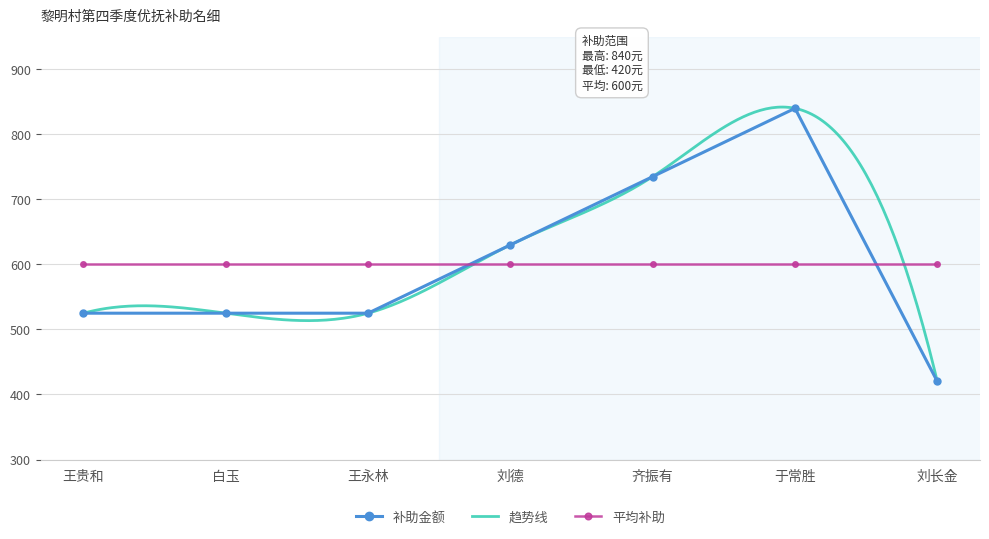

Reading left to right, transcribe all the data shown in this chart.

王贵和=525	白玉=525	王永林=525	刘德=630	齐振有=735	于常胜=840	刘长金=420